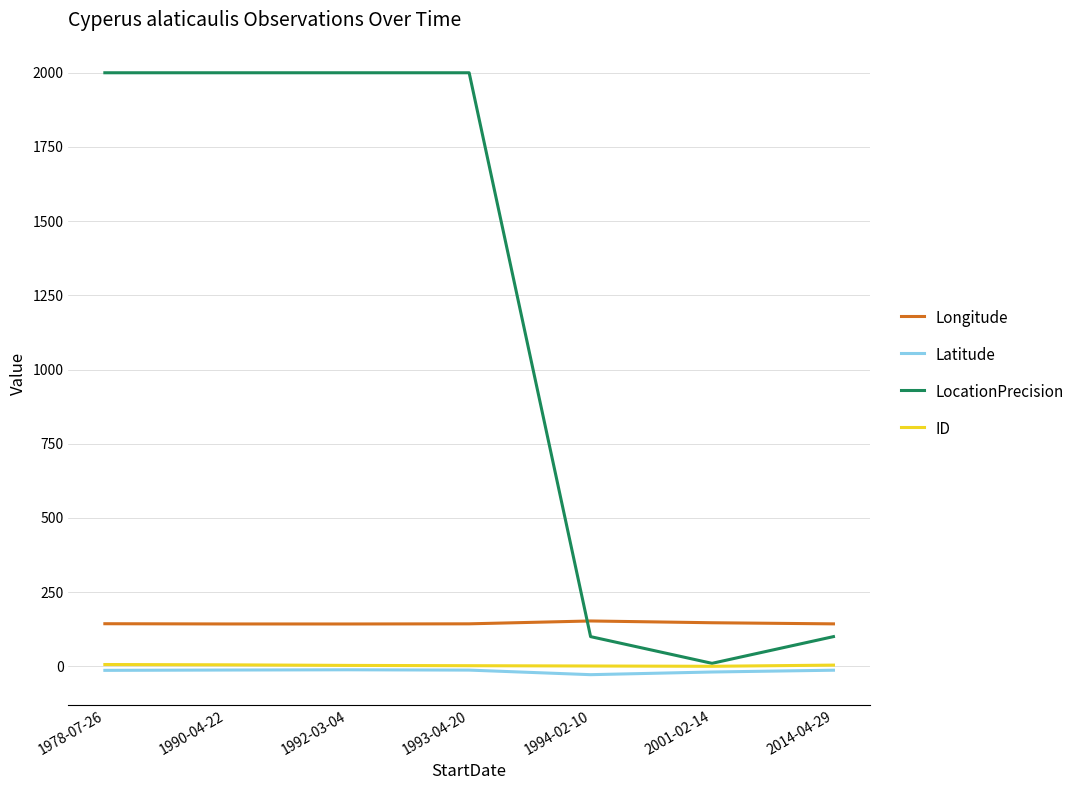

What is the lowest value of the Longitude series?

142.6